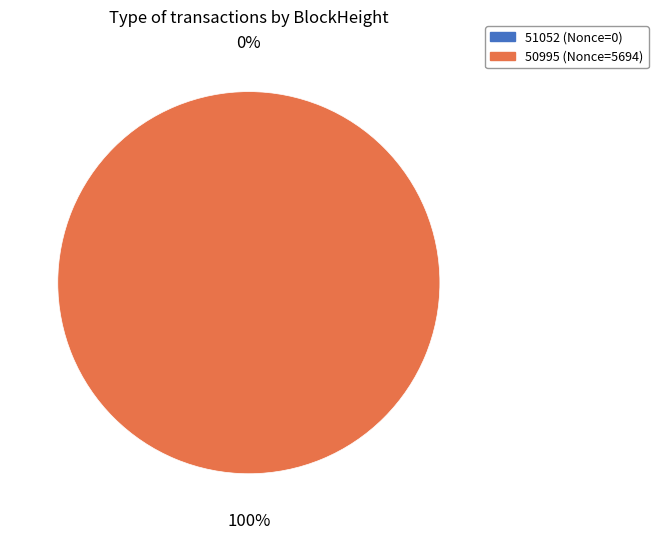

What is the change in value from 51052 to 50995?

+5694